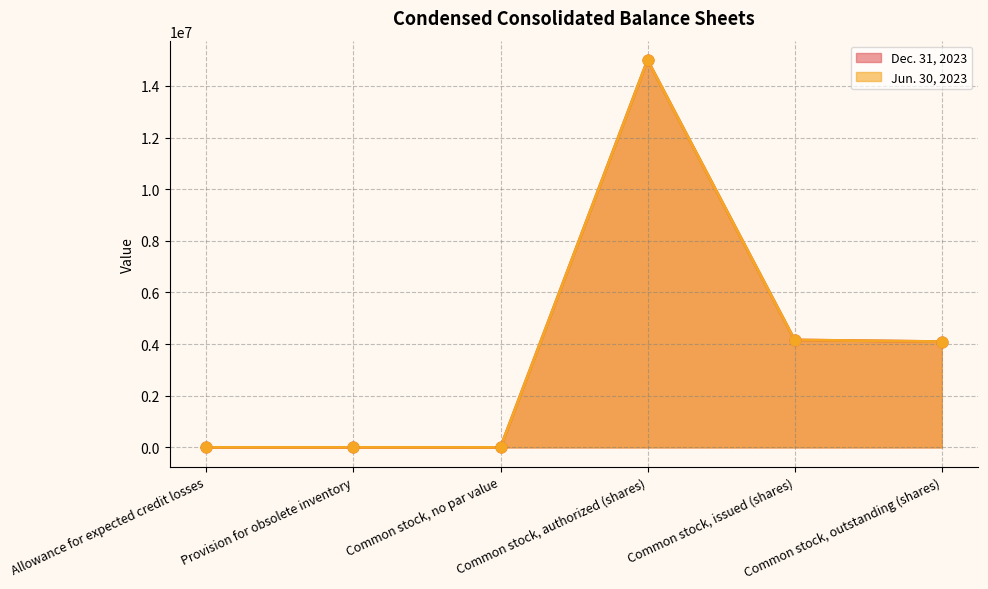

Which series reaches the minimum Y coordinate?

Dec. 31, 2023